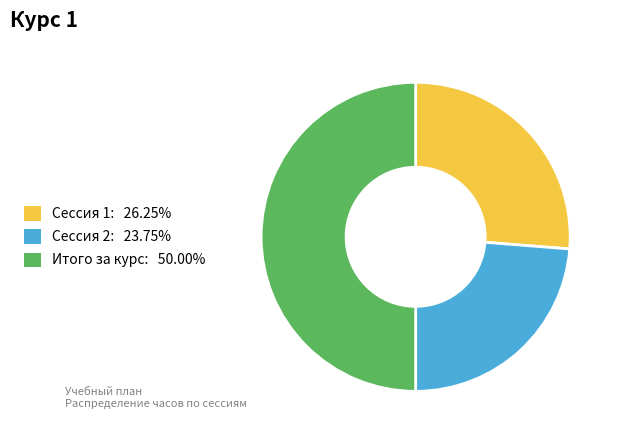

Combined, do Итого за курс and Сессия 2 account for over 50%?

Yes